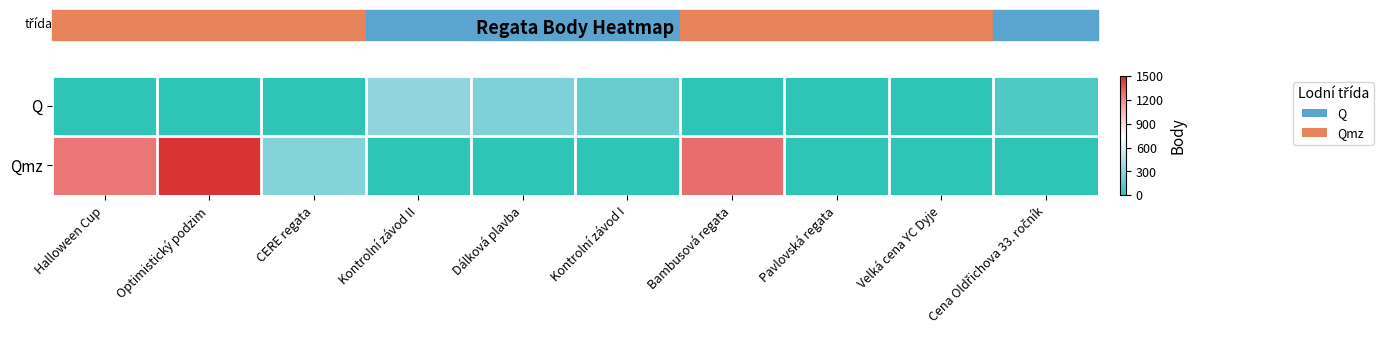

List the series in order of their peak value, highest first.

Qmz, Q